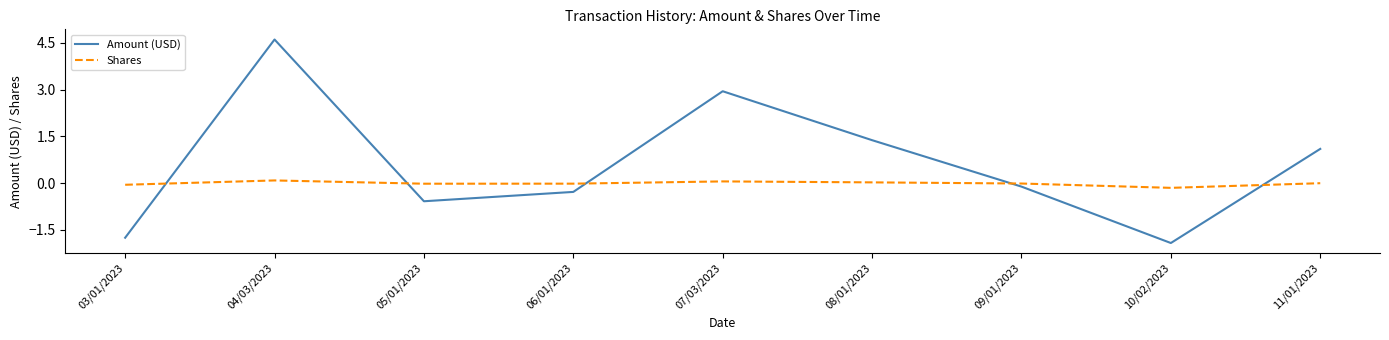

What are all the series names shown in the legend?

Amount (USD), Shares